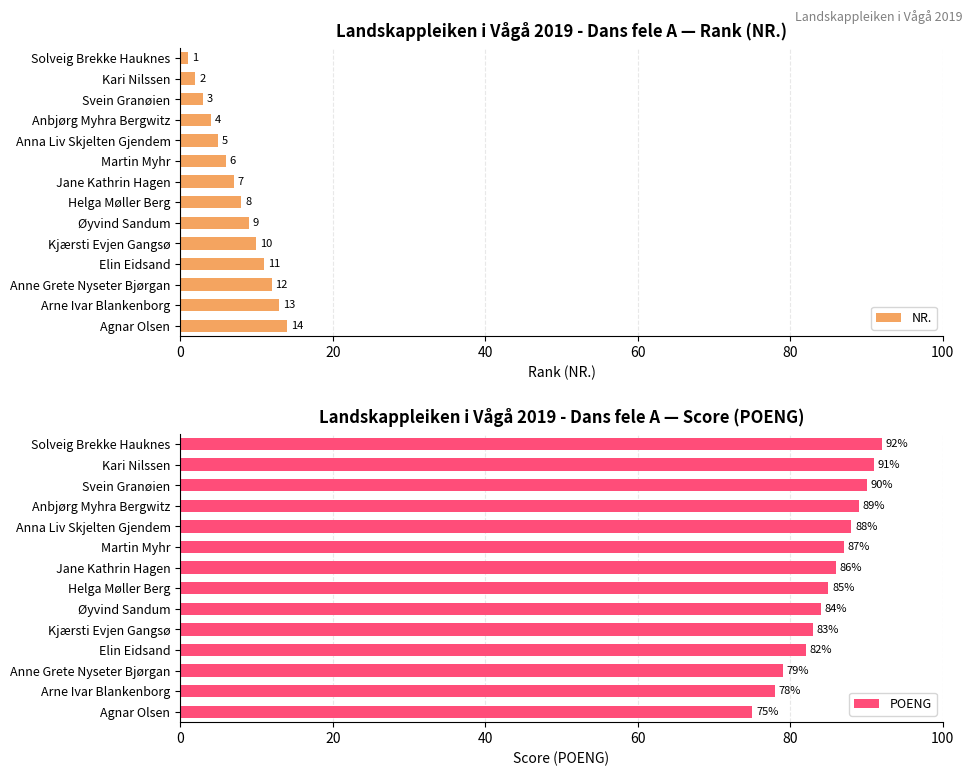

What is the highest value of the NR. series?

14